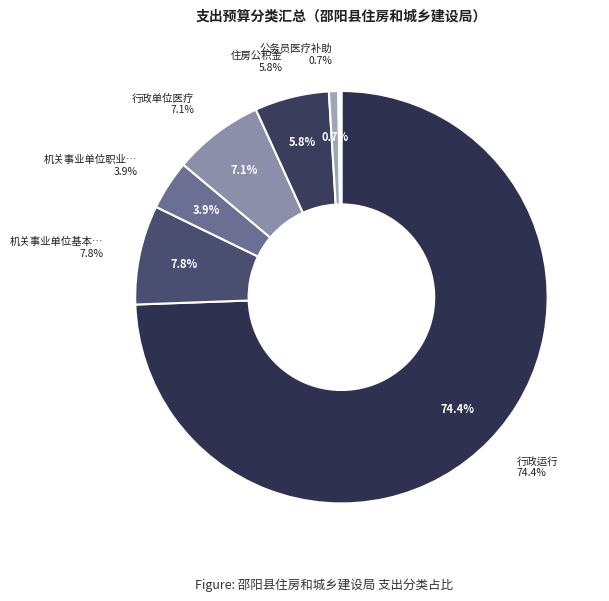

Which category accounts for the majority?

行政运行